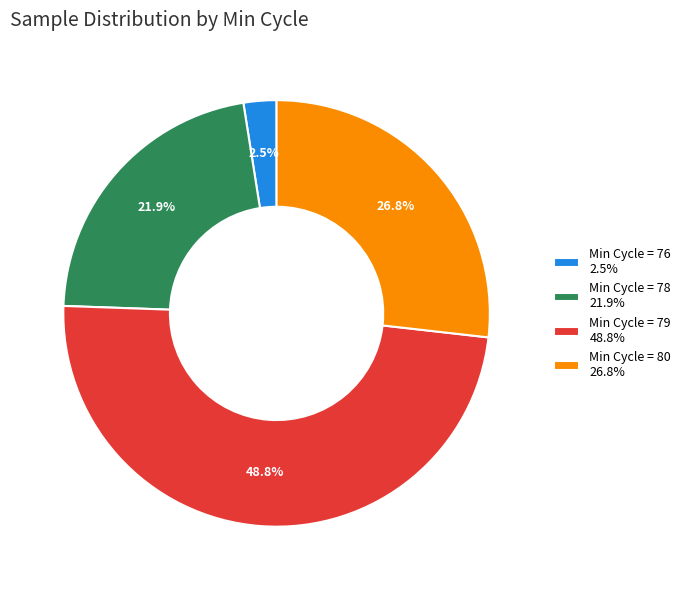

What is the smallest slice in the pie chart?

Min Cycle = 76 2.5%